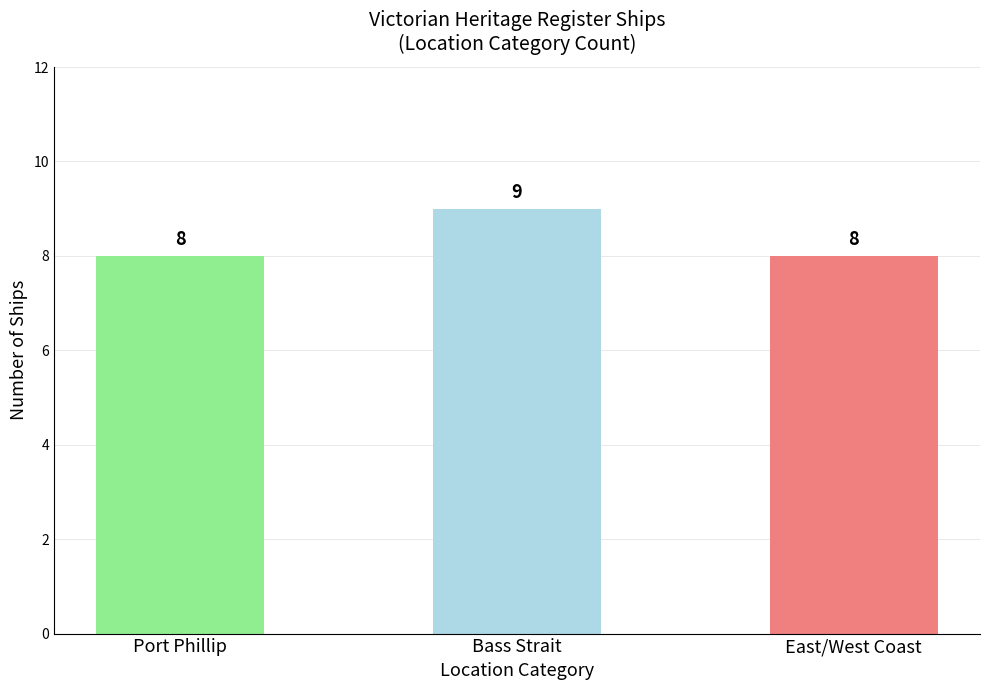

What is the change in value from Bass Strait to East/West Coast?

-1